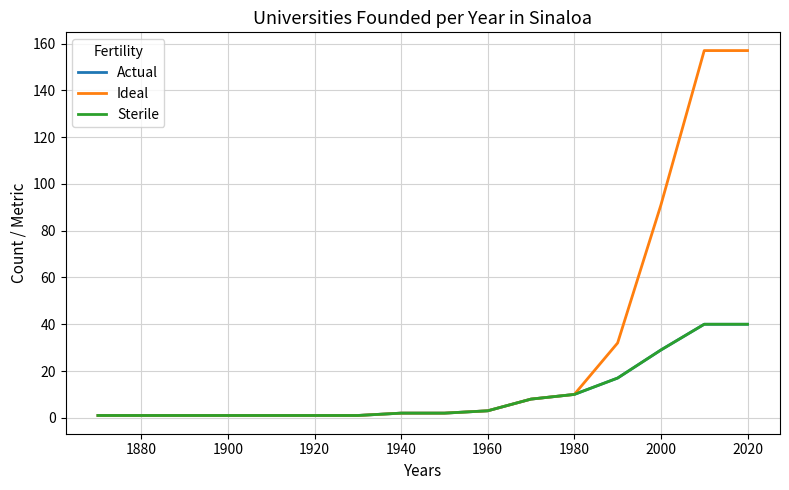

Is this an area chart (filled region under the line)?

No